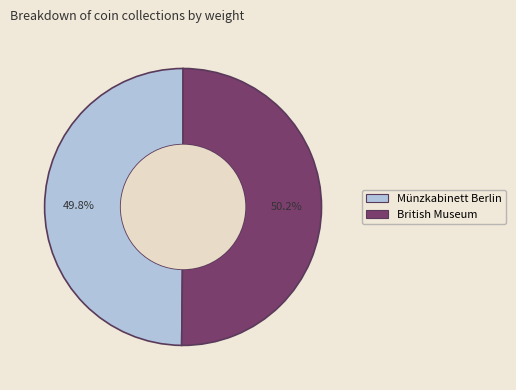

Count the number of slices in the pie.

2